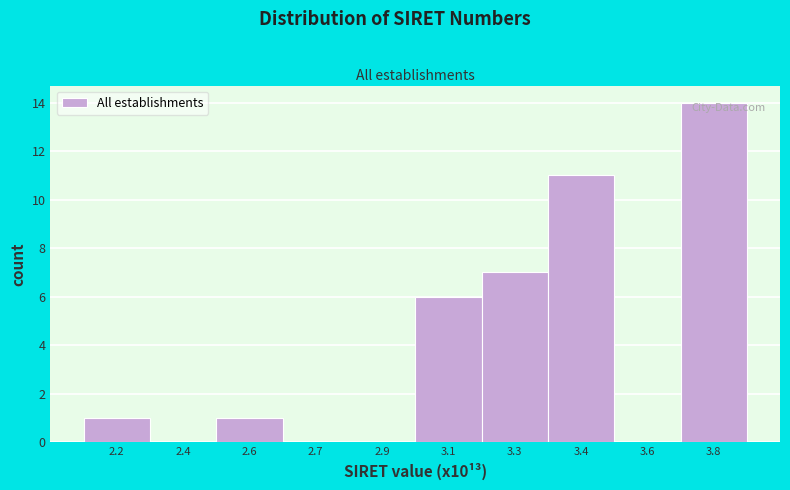

Reading left to right, extract all data points from this chart.

2.2=1	2.4=0	2.6=1	2.7=0	2.9=0	3.1=6	3.3=7	3.4=11	3.6=0	3.8=14